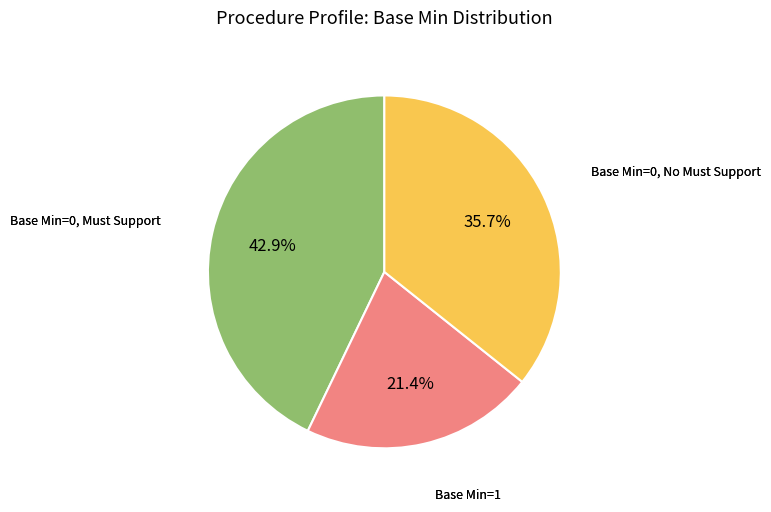

Does any single category account for the majority?

No